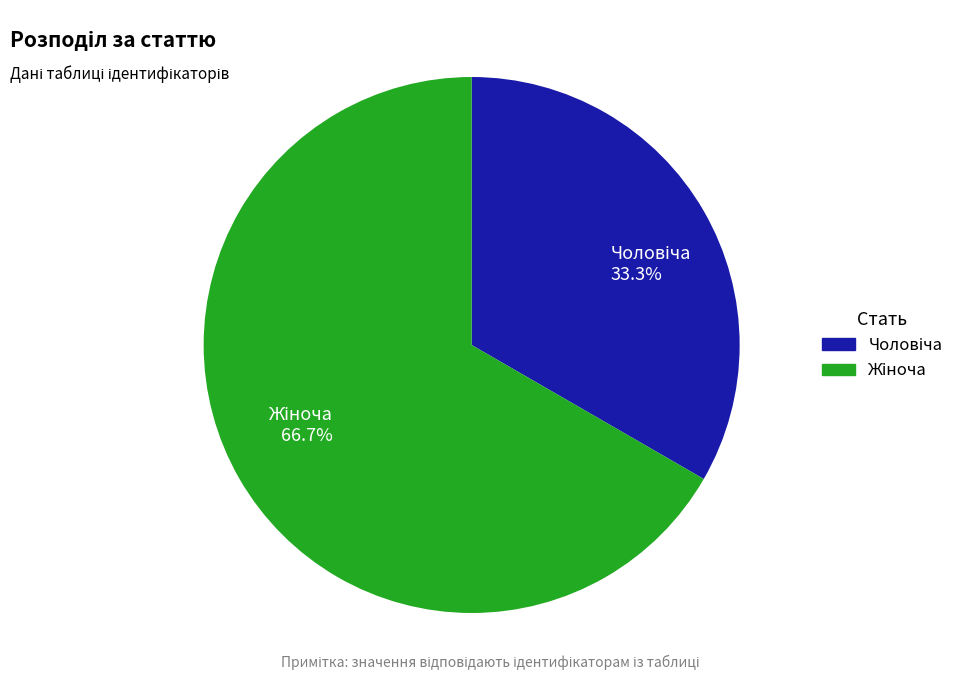

How many slices are in this pie chart?

2